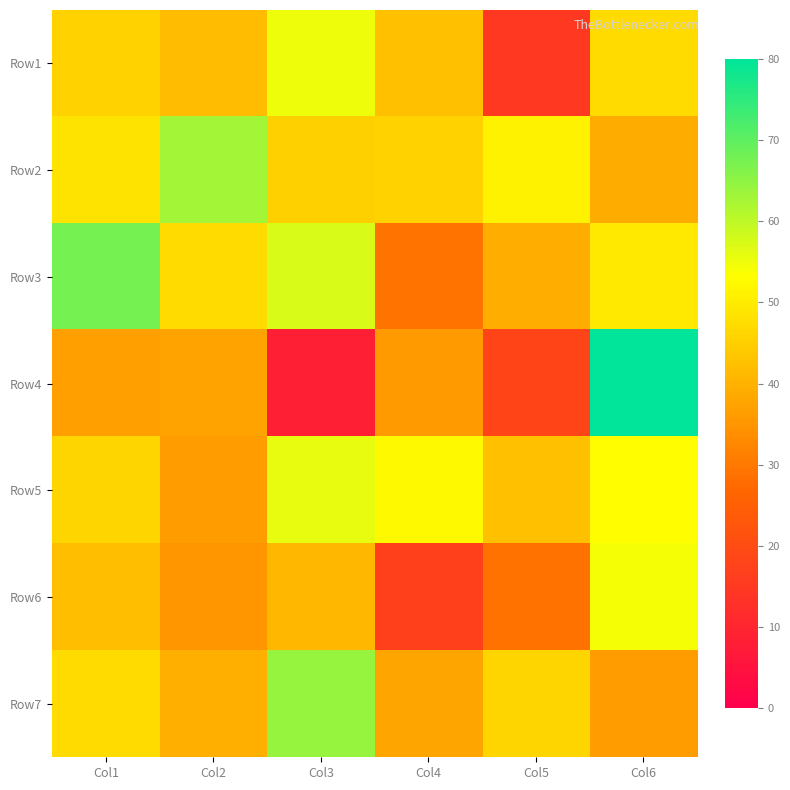

Reading right to left, transcribe all the data shown in this chart.

Row1: Col6=47.1	Col5=15.1	Col4=42.3	Col3=55.0	Col2=41.7	Col1=45.4
Row2: Col6=38.8	Col5=51.1	Col4=45.6	Col3=45.0	Col2=63.0	Col1=48.5
Row3: Col6=49.6	Col5=39.1	Col4=29.2	Col3=57.2	Col2=47.1	Col1=67.5
Row4: Col6=80.0	Col5=18.3	Col4=35.8	Col3=8.2	Col2=37.3	Col1=36.7
Row5: Col6=53.1	Col5=42.4	Col4=52.4	Col3=55.8	Col2=36.4	Col1=46.2
Row6: Col6=54.3	Col5=28.9	Col4=17.1	Col3=40.7	Col2=35.0	Col1=42.0
Row7: Col6=36.4	Col5=46.2	Col4=37.7	Col3=64.2	Col2=39.4	Col1=46.9